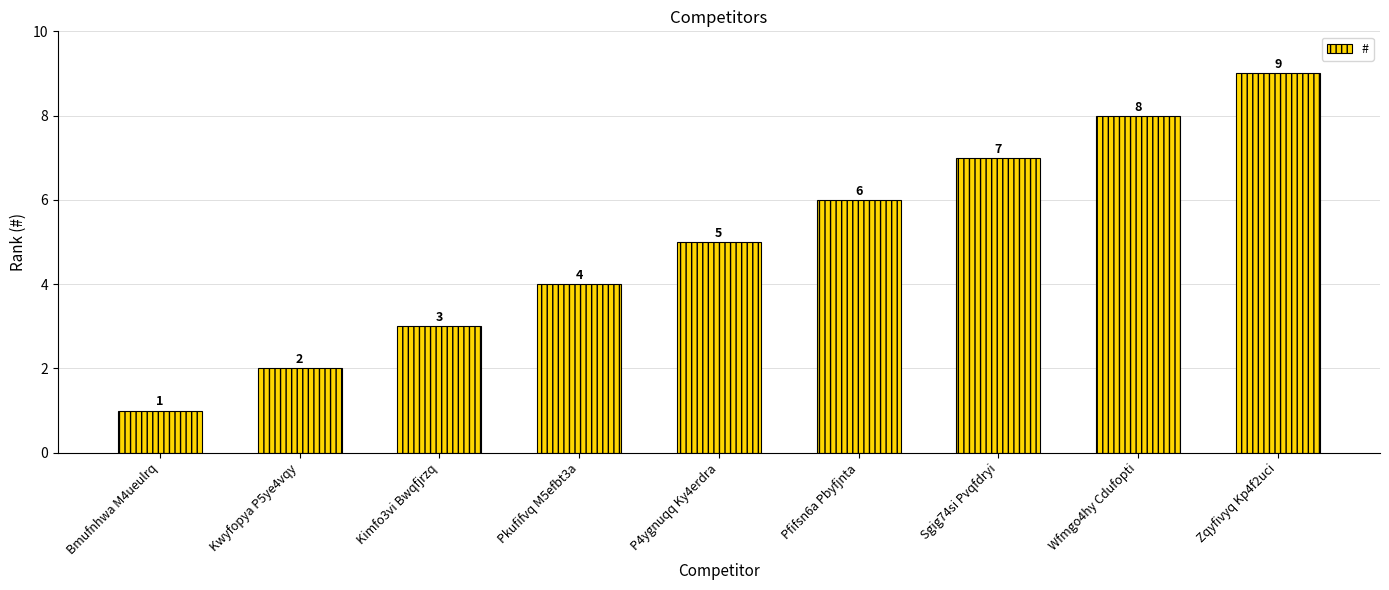

Rank the categories by value from highest to lowest.

Zqyfivyq Kp4f2uci, Wfmgo4hy Cdufopti, Sgig74si Pvqfdryi, Pfifsn6a Pbyfjnta, P4ygnuqq Ky4erdra, Pkufifvq M5efbt3a, Kimfo3vi Bwqfjrzq, Kwyfopya P5ye4vqy, Bmufnhwa M4ueulrq